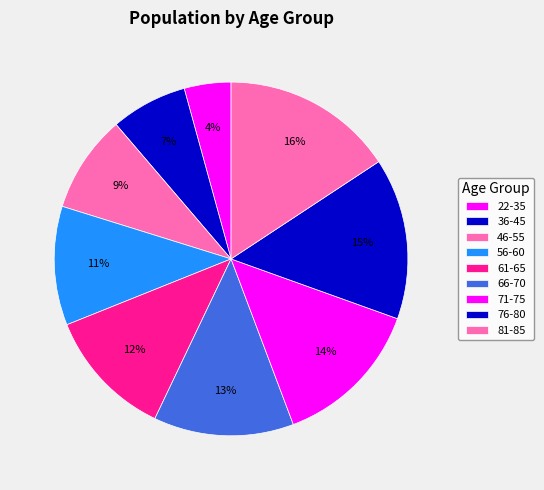

What is the ratio of the value at 61-65 to the value at 36-45?

1.7